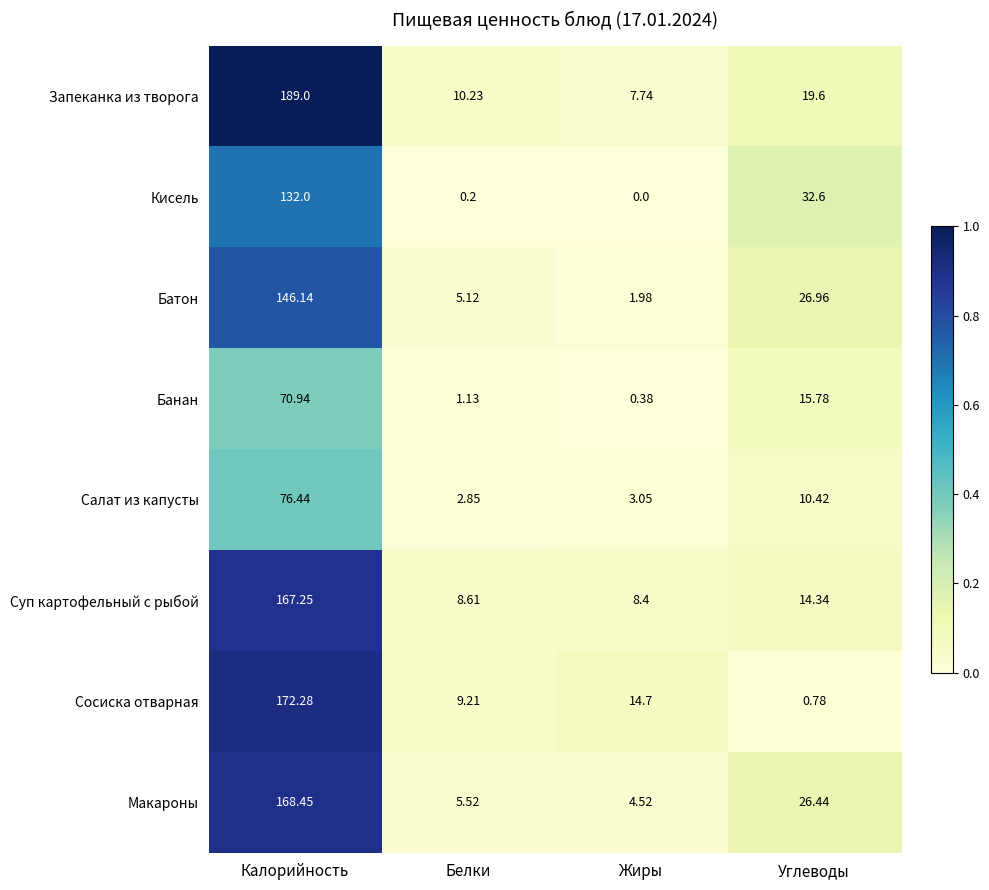

Which series has the largest total across all categories?

Запеканка из творога